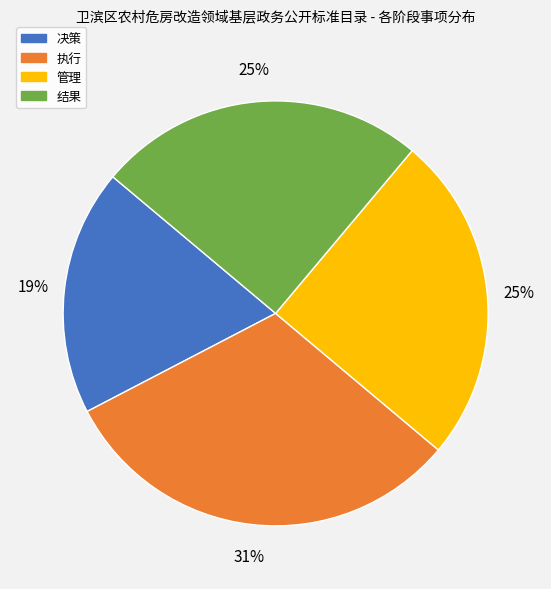

Is it true that 管理 is 20% of the pie?

False